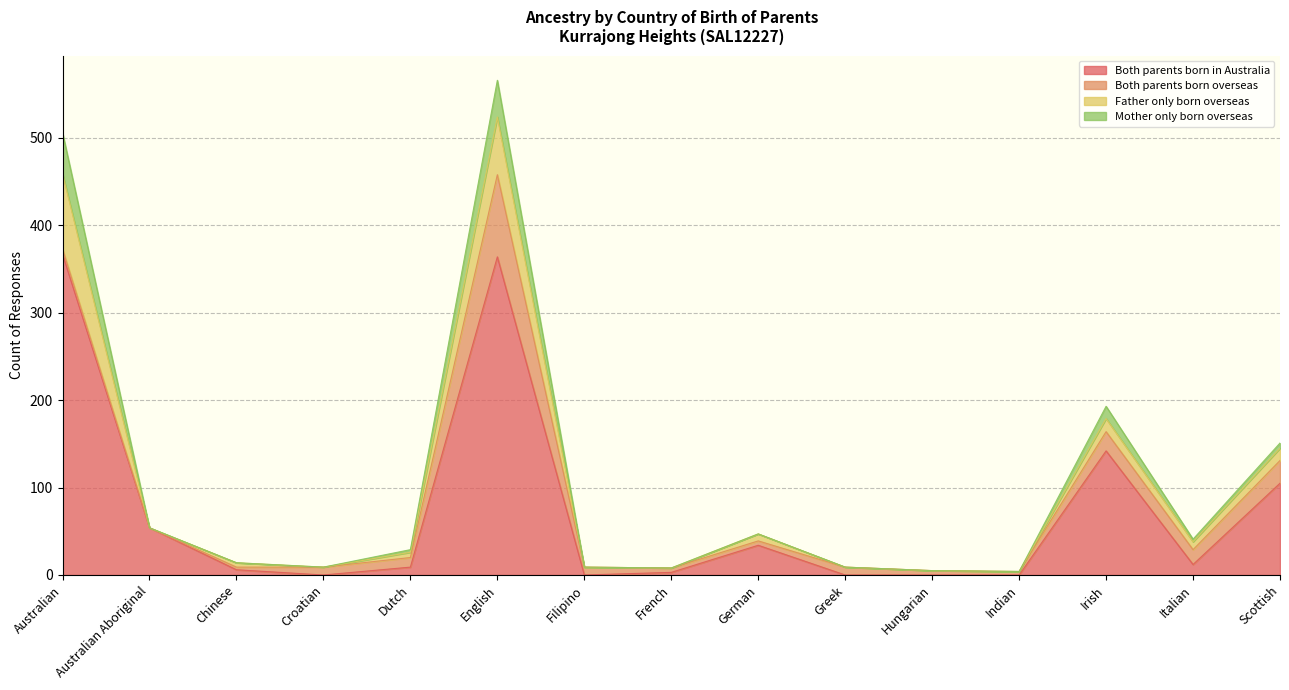

At which category is the sum across all series the highest?

English